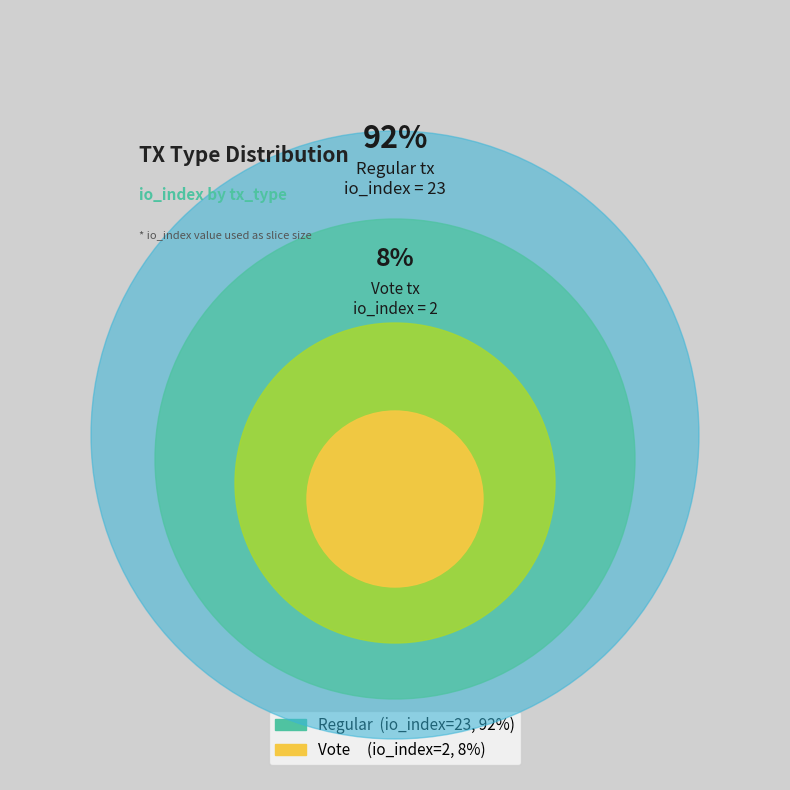

Which category accounts for the majority?

Regular (io_index=23)